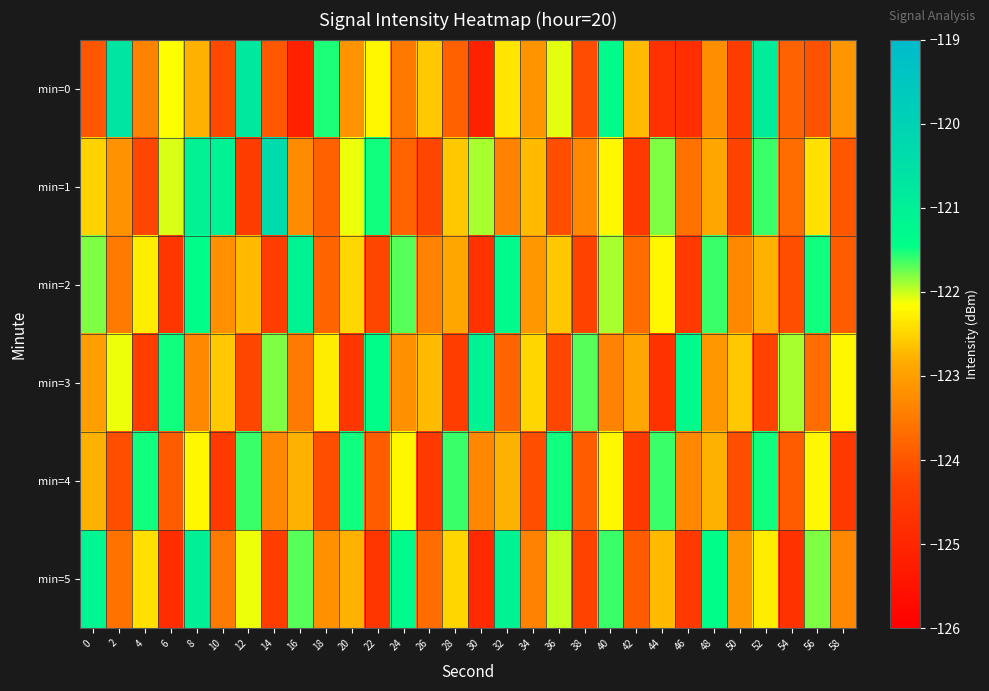

At how many categories does at least one series exceed -124?

30